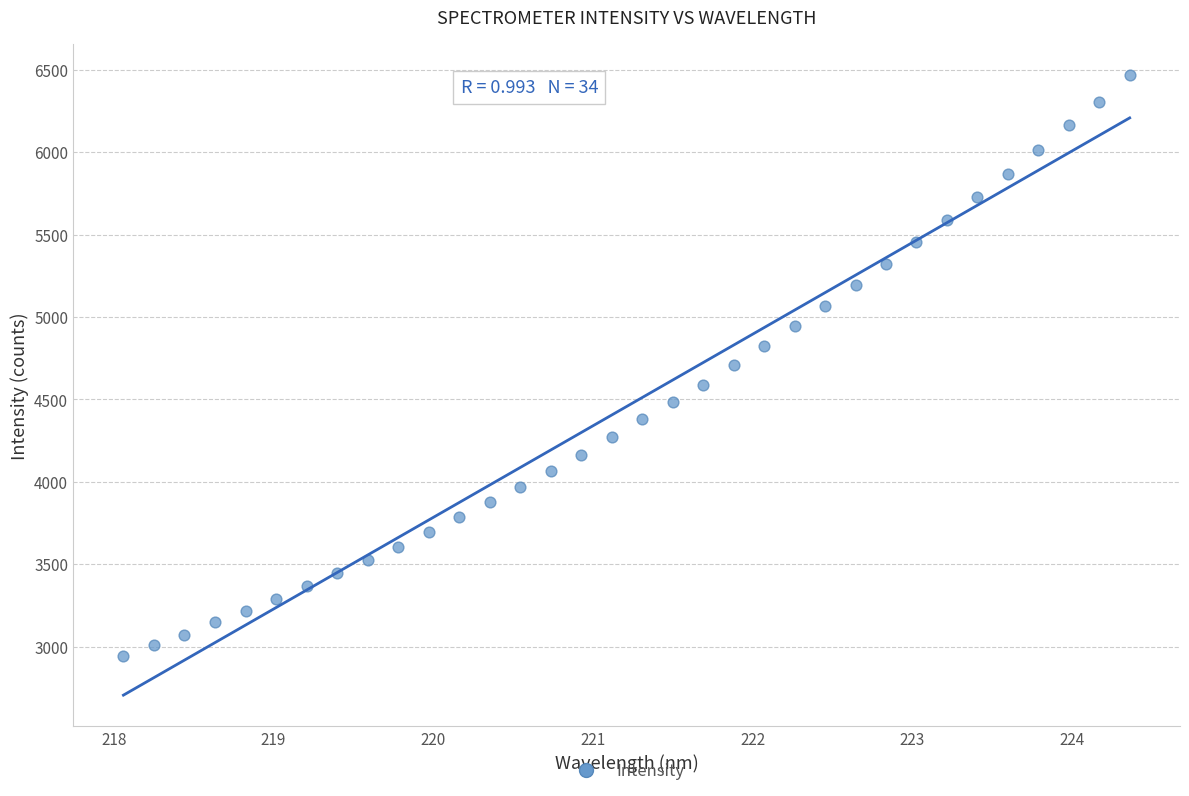

What is the range of X values (max minus min)?

6.3